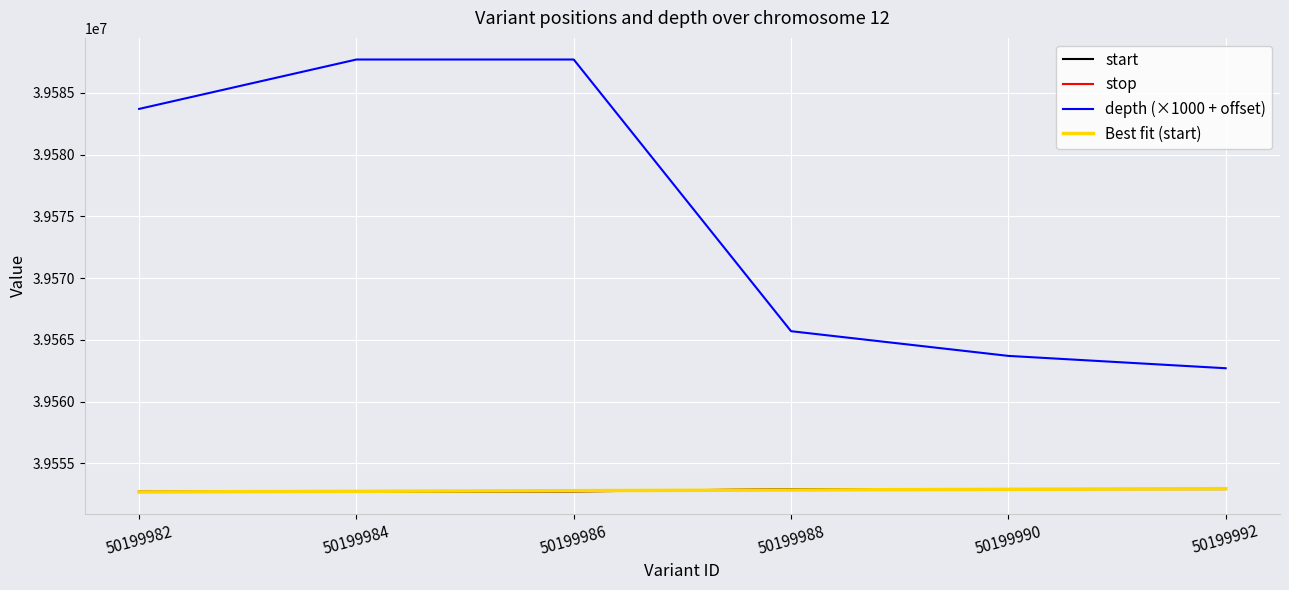

The value of stop at 50199992 is 39552916.0. True or false?

True